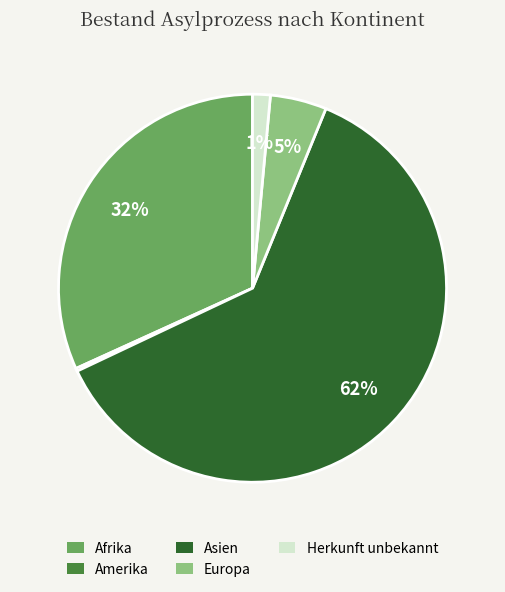

To the nearest percent, what is the average slice percentage?

20%